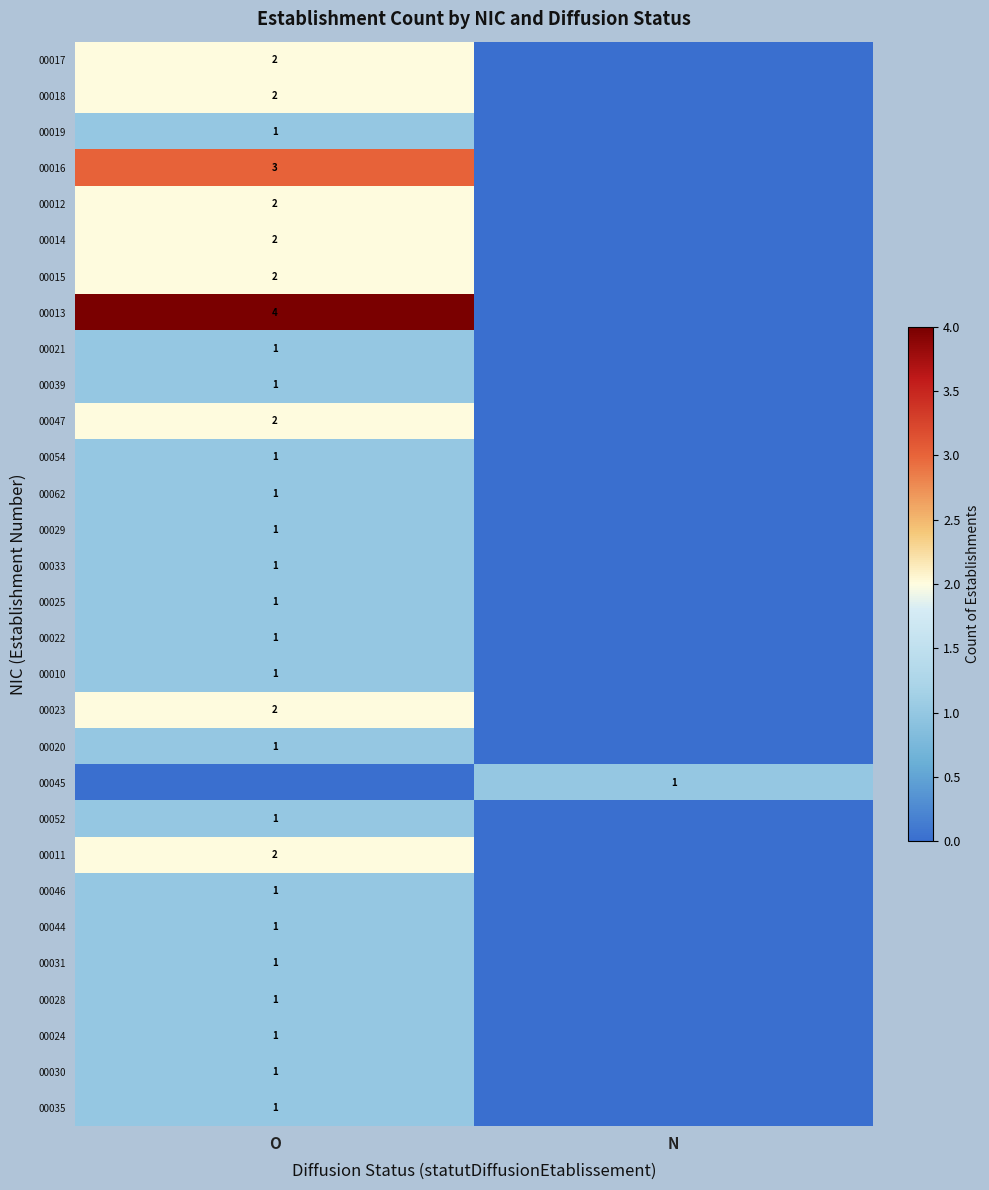

Is the value of 00016 at O greater than the value of 00031 at O?

Yes